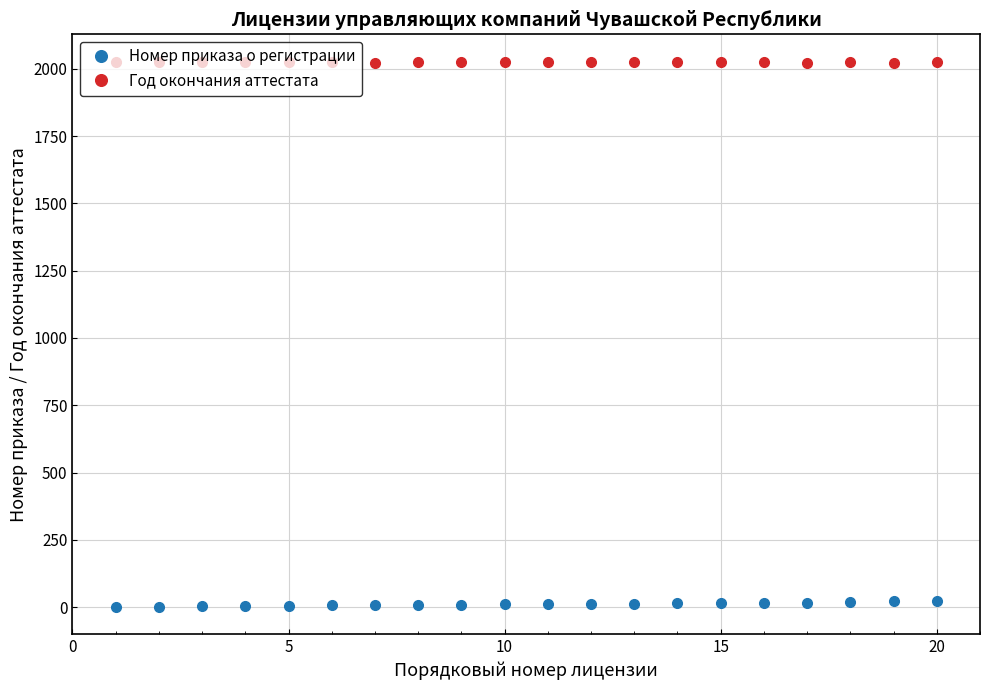

What is the difference between the second highest and minimum values in the Номер приказа о регистрации series?

20